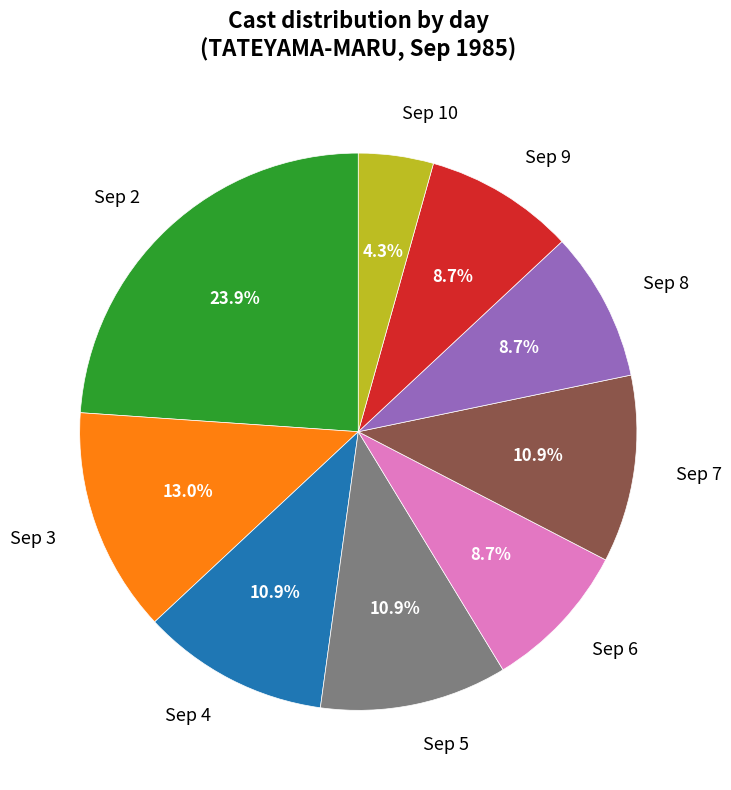

Which slice is the largest?

Sep 2